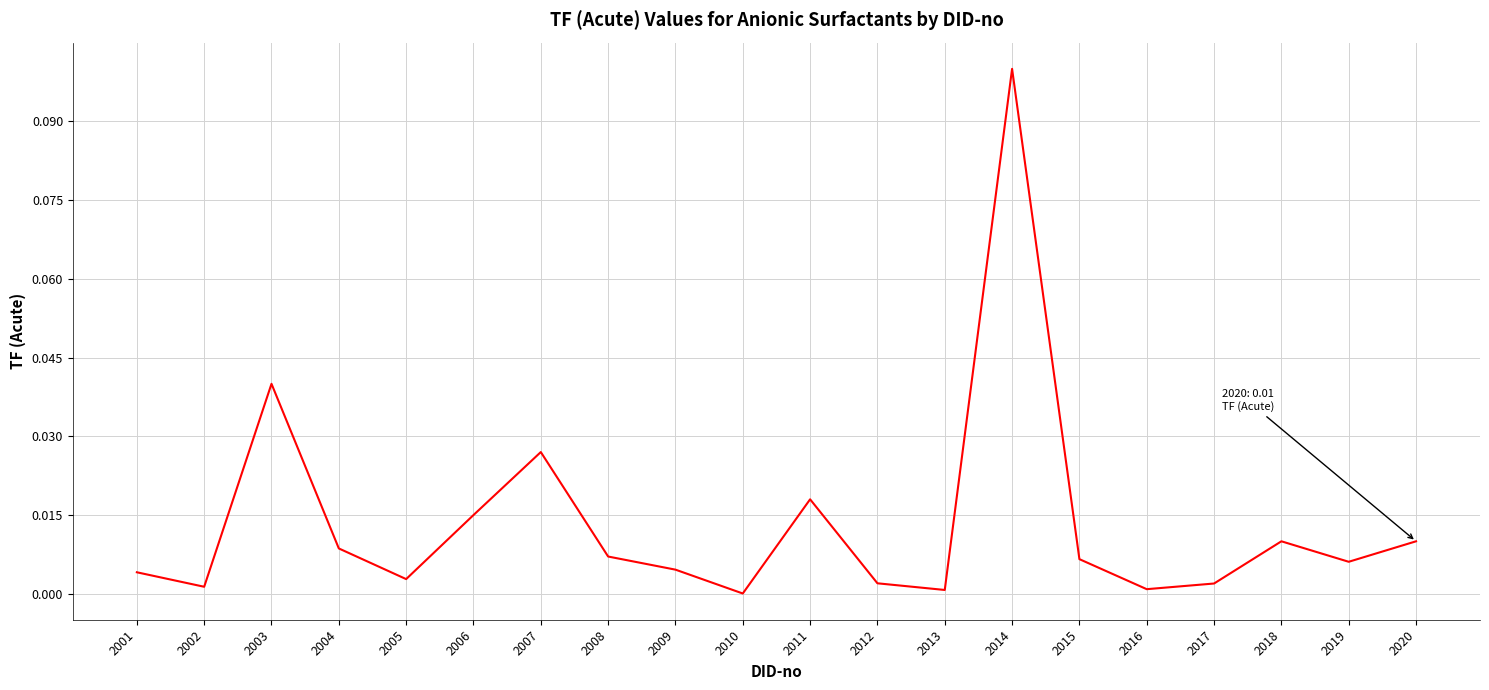

How many interior local peaks (higher than both neighbors) does the data have?

5